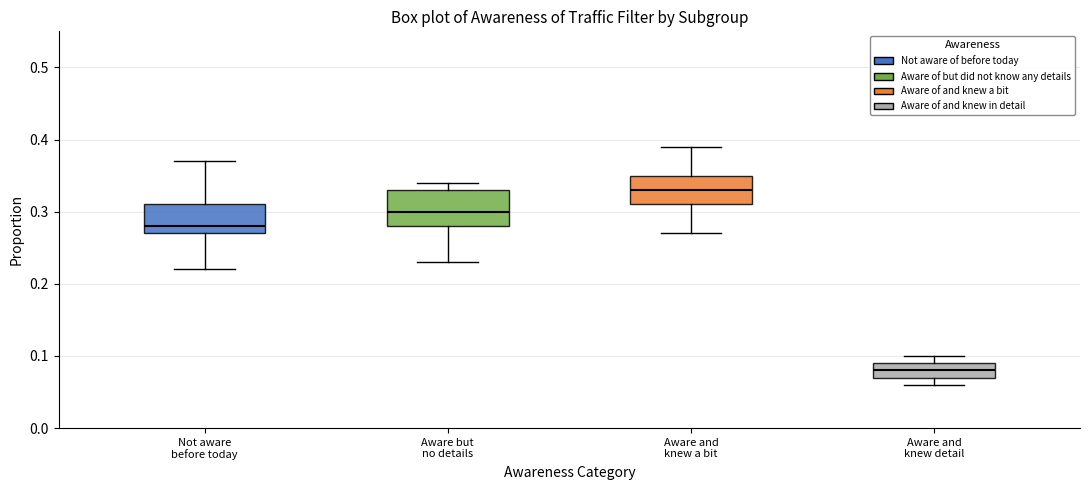

Comparing the boxes themselves (not the whiskers), which one is the tallest?

Aware but no details